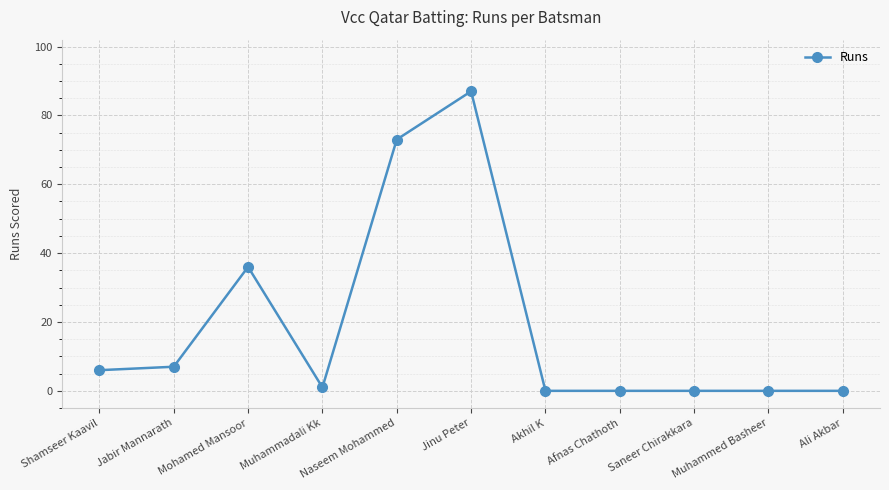

True or false: the data shows 36 at Mohamed Mansoor.

True